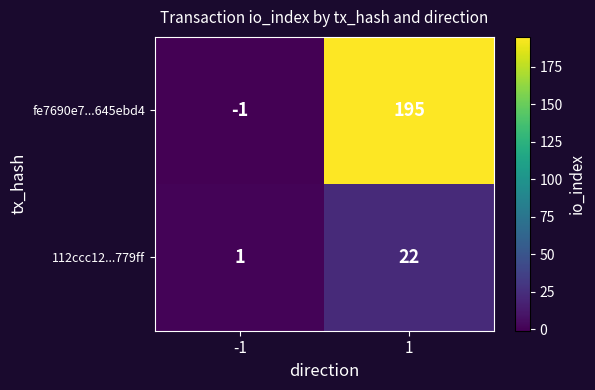

What value does the 112ccc12...779ff series have at 1, to the nearest 10?

20